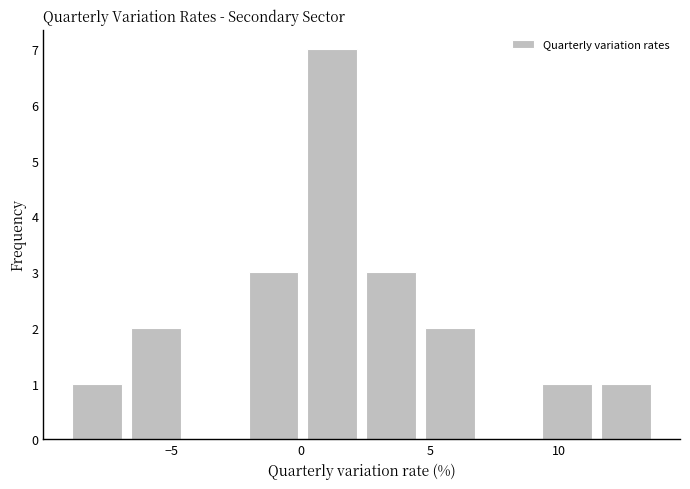

Reading left to right, transcribe this chart: for each bar, give the range it covers on the x-axis and its height. Neither the bar edges nor the heights are printed on the chart, so give them approximately, as read against the axes.

-9.0 to -6.5: 1
-6.5 to -4.5: 2
-4.5 to -2.0: 0
-2.0 to 0.0: 3
0.0 to 2.5: 7
2.5 to 4.5: 3
4.5 to 7.0: 2
7.0 to 9.0: 0
9.0 to 11.5: 1
11.5 to 13.5: 1